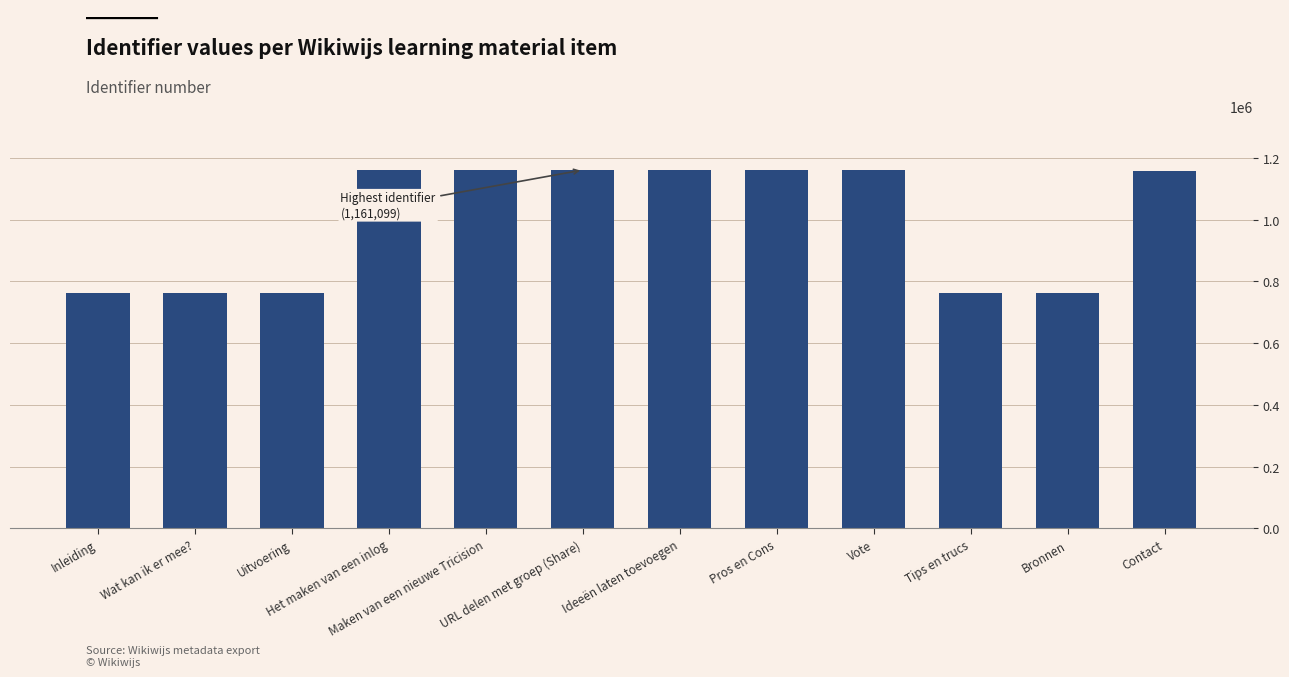

What is the smallest value displayed?

762564